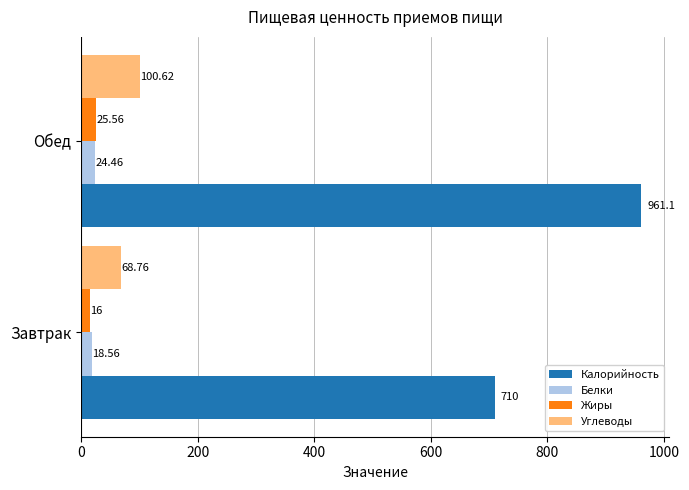

At which category does the chart reach its peak across all series?

Обед